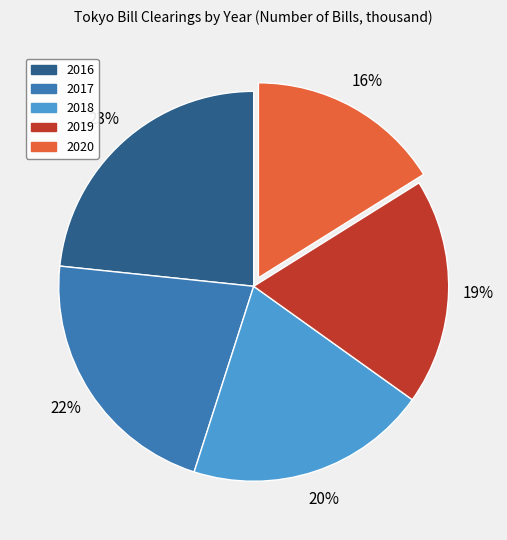

Between 2020 and 2018, which is larger?

2018